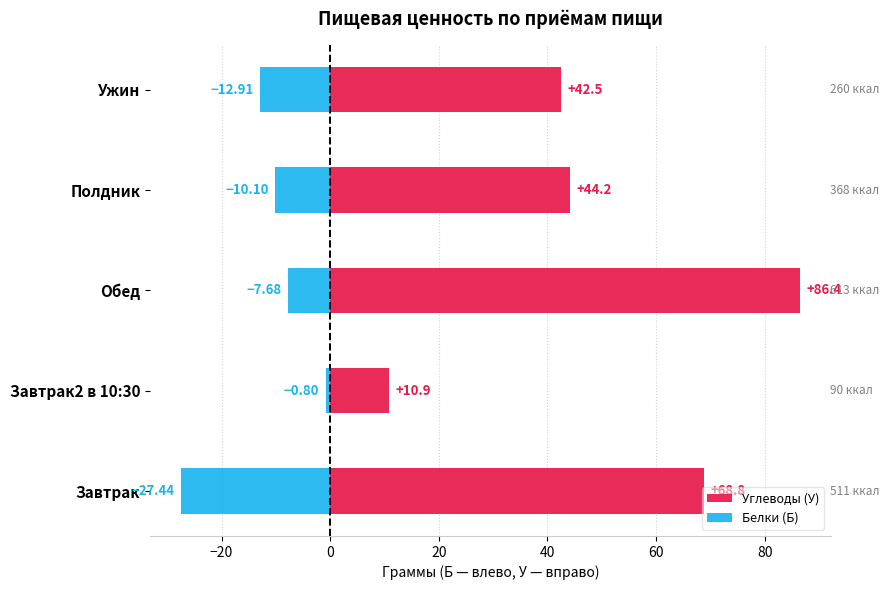

What is the sum of the Белки (Б) values at Обед and Ужин?

-20.6